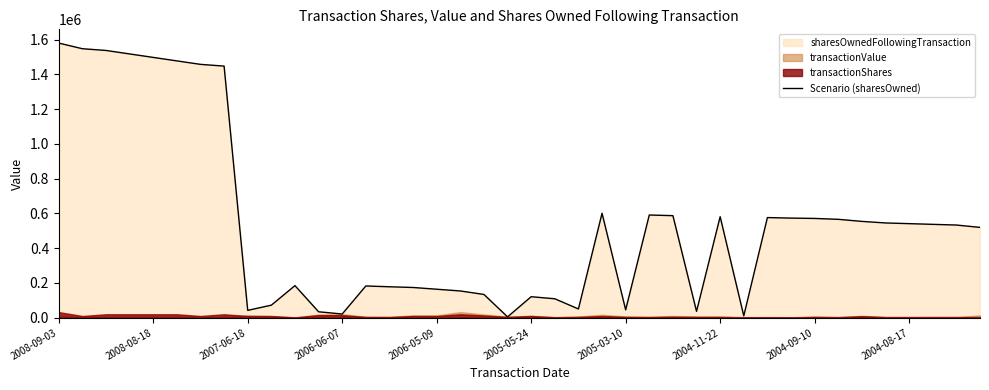

Between 18 and 13, which is larger?

13